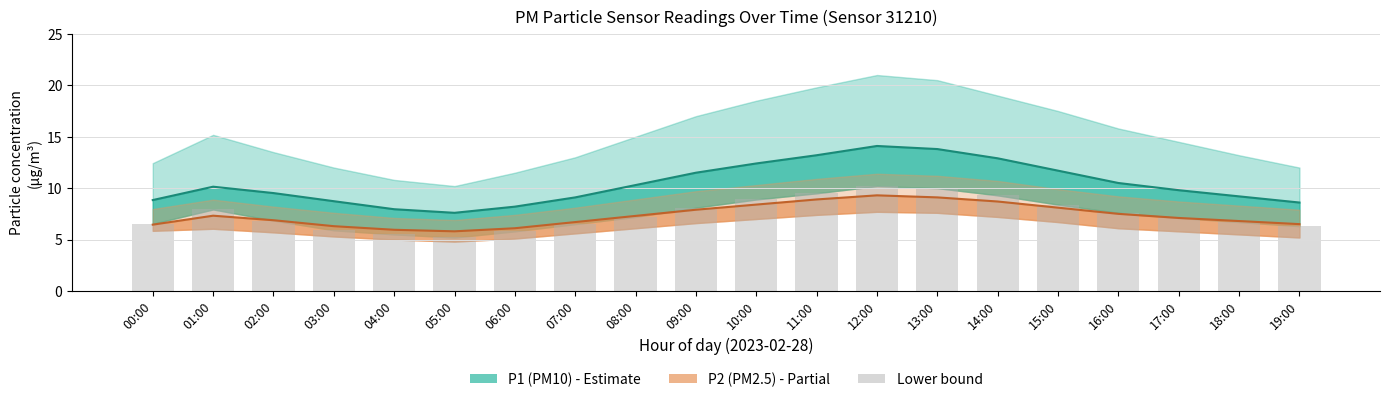

How many values are below 7?

9